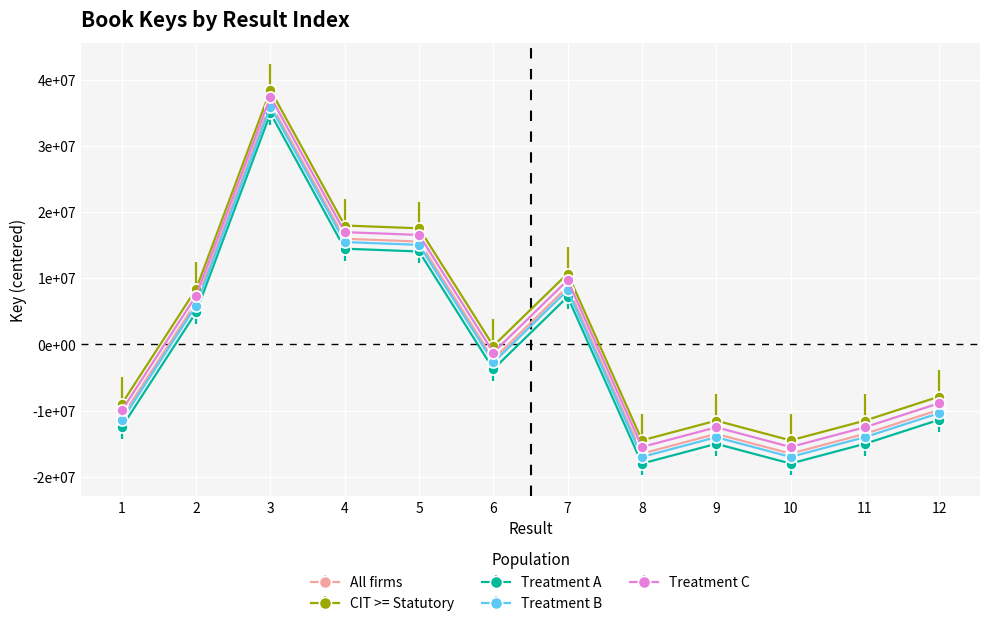

True or false: Treatment A and Treatment C cross at least once.

False